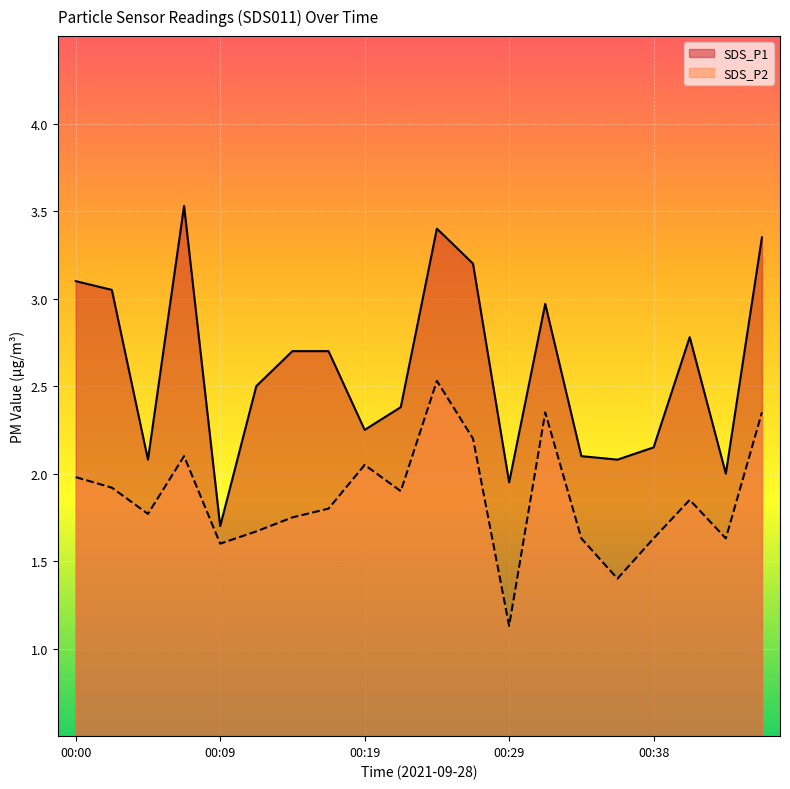

Is the value of SDS_P2 at 00:12 greater than the value of SDS_P1 at 00:07?

No